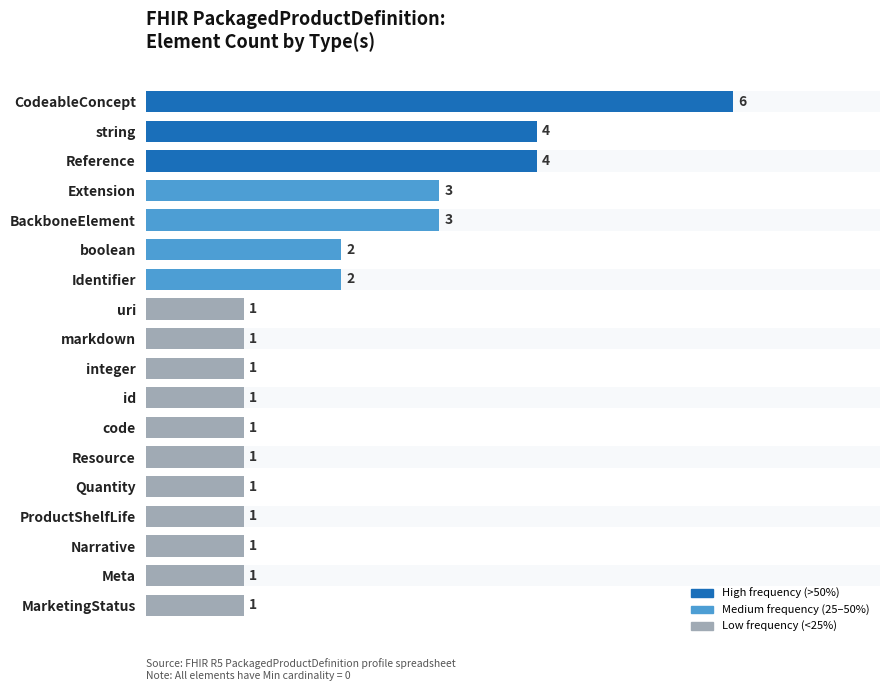

Approximately how many times larger is the value at code compared to integer?

1.0